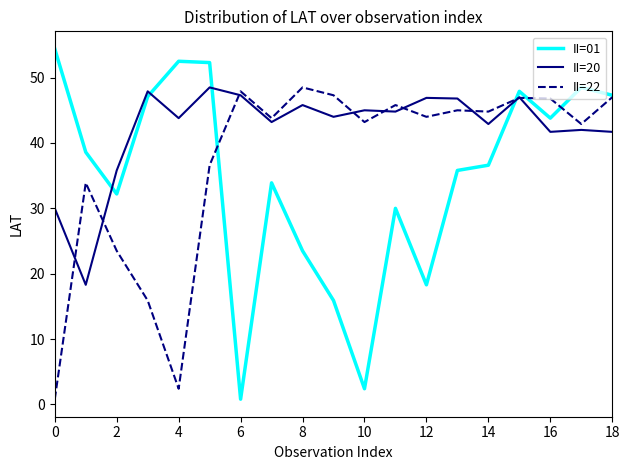

What is the highest value of the II=20 series?

48.5